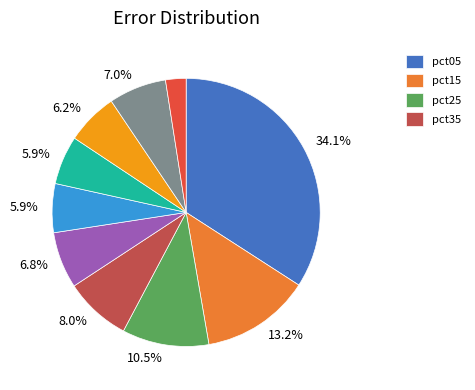

Does any single category account for the majority?

No